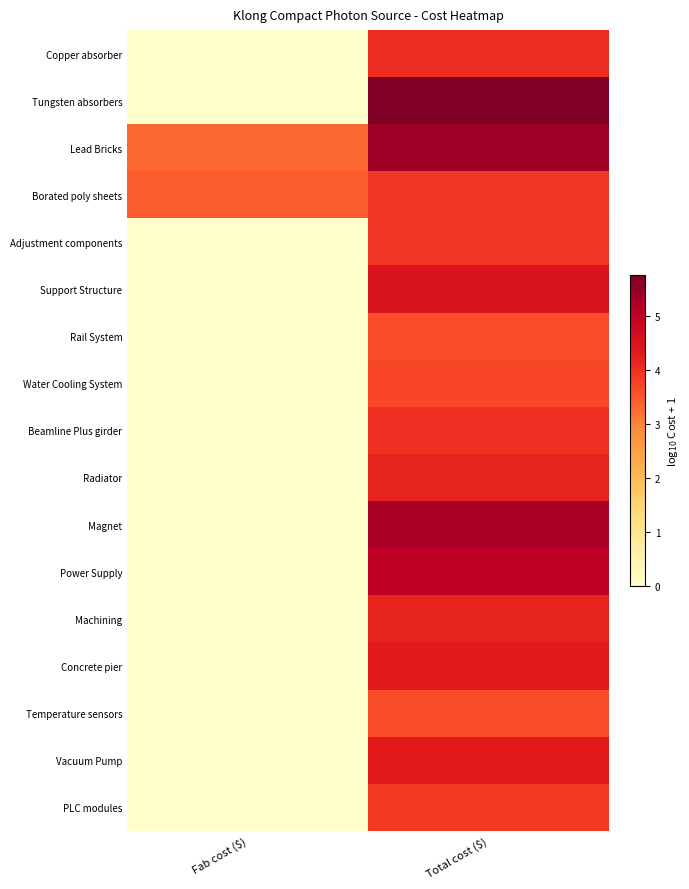

At Total cost ($), list the series in order from largest to smallest.

Tungsten absorbers, Lead Bricks, Magnet, Power Supply, Support Structure, Concrete pier, Vacuum Pump, Radiator, Machining, Copper absorber, Beamline Plus girder, Adjustment components, Borated poly sheets, PLC modules, Water Cooling System, Rail System, Temperature sensors